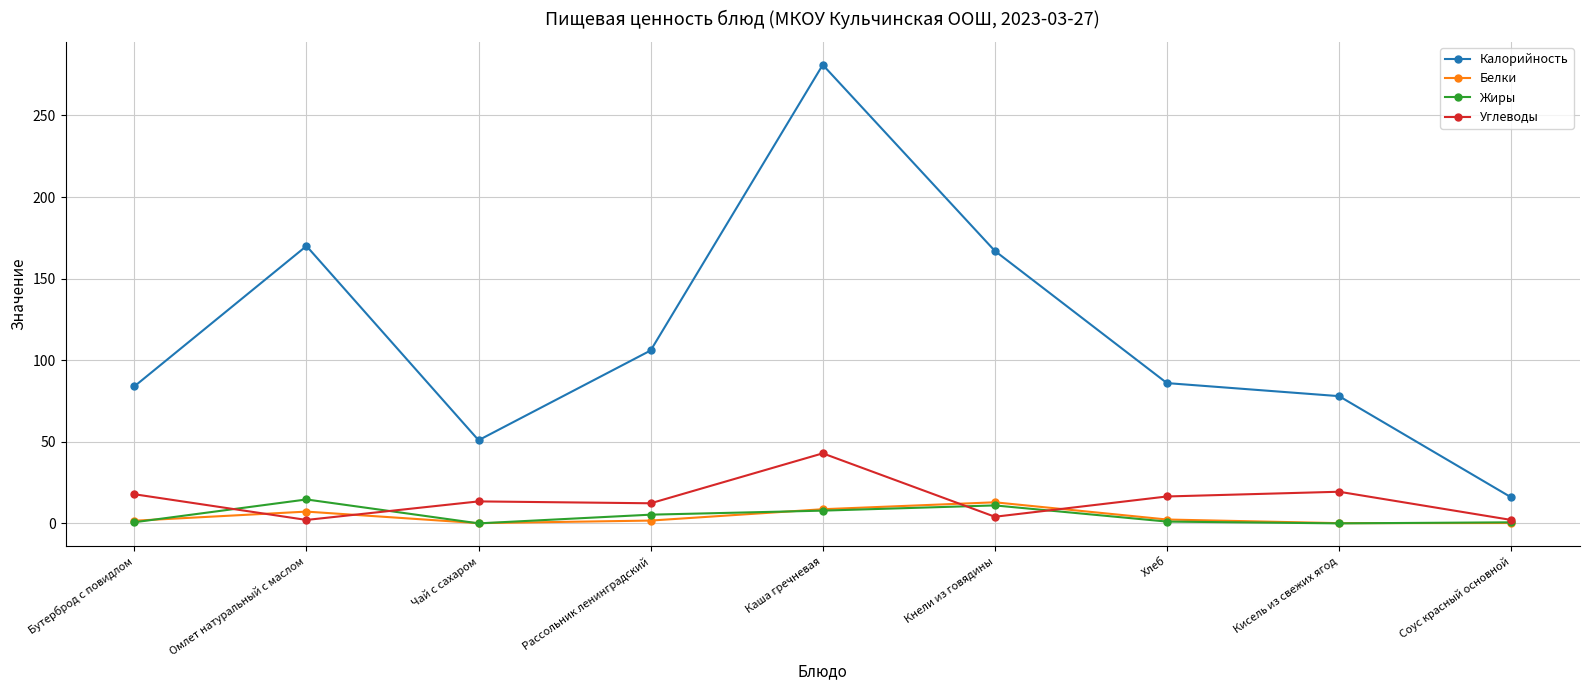

How many values in the Калорийность series are below 86?

4